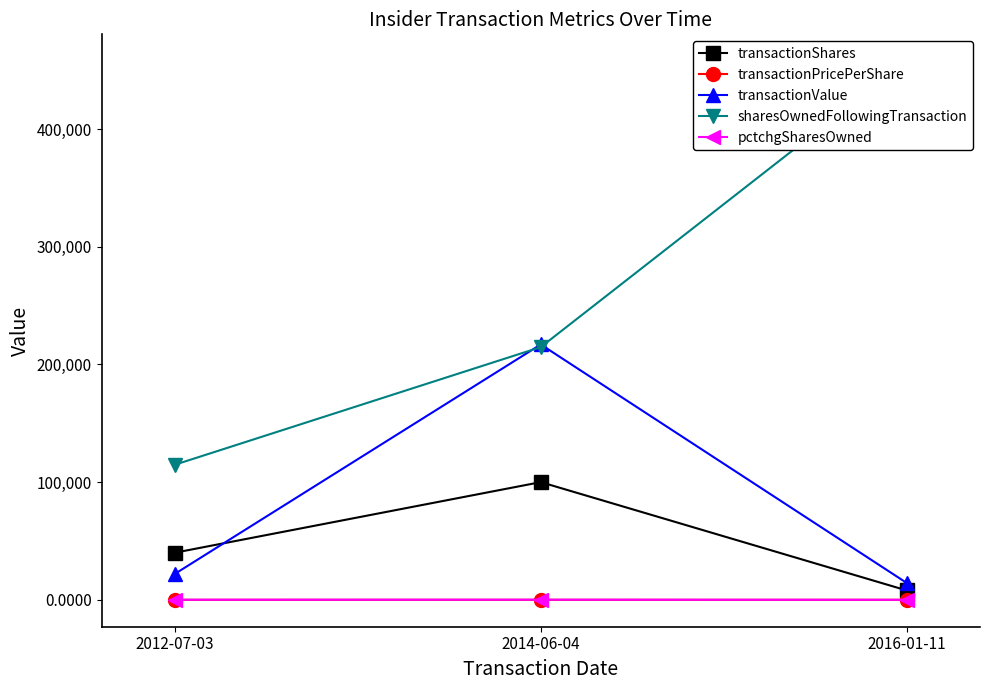

What is the total value across all series at 2012-07-03?

176759.5